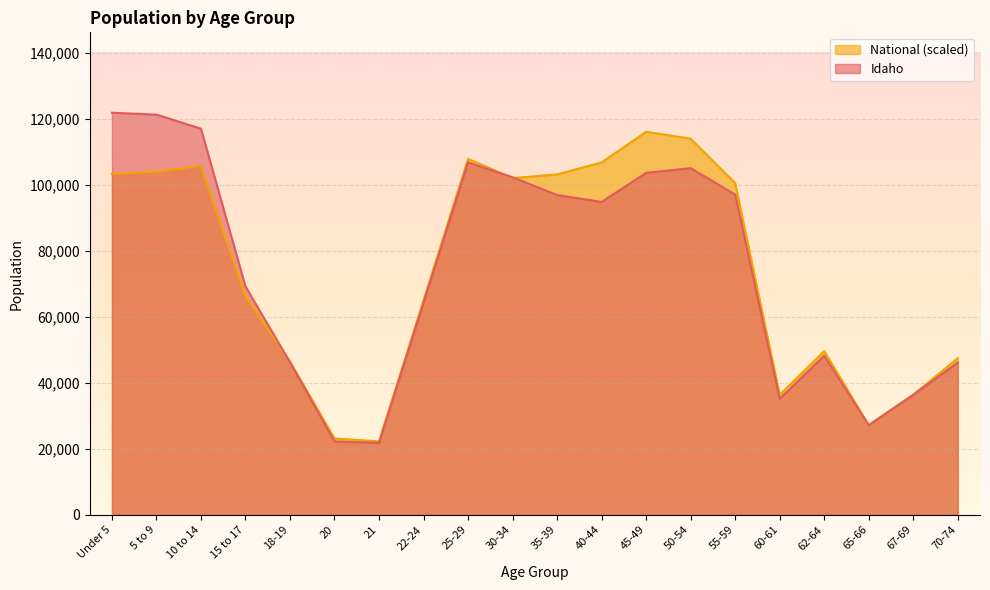

What is the sum of the Idaho values at 50-54 and 45-49?

208537.0